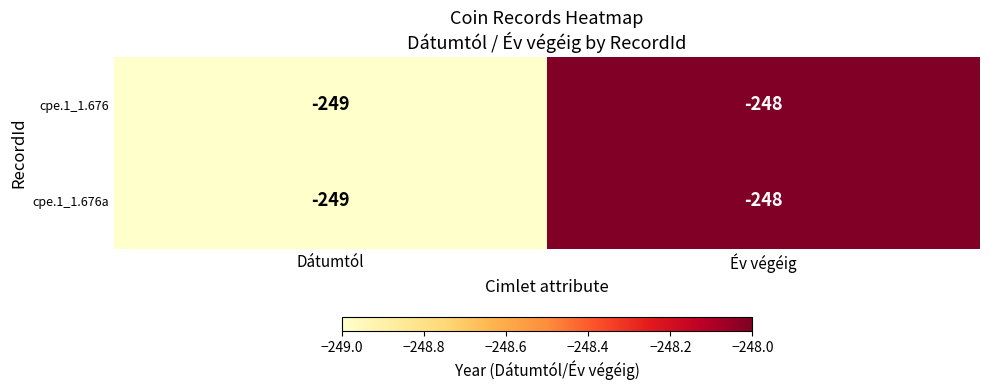

List the labels in order of cpe.1_1.676a value, smallest first.

Dátumtól, Év végéig